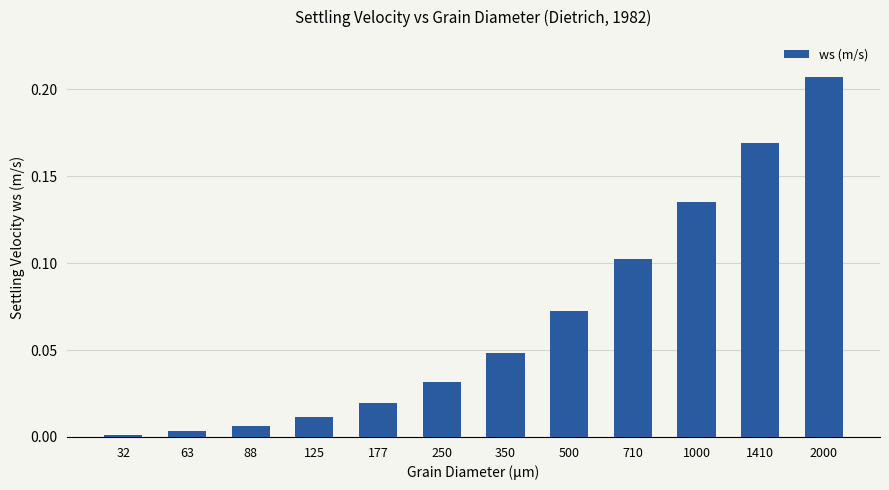

Count the number of data series in this chart.

1